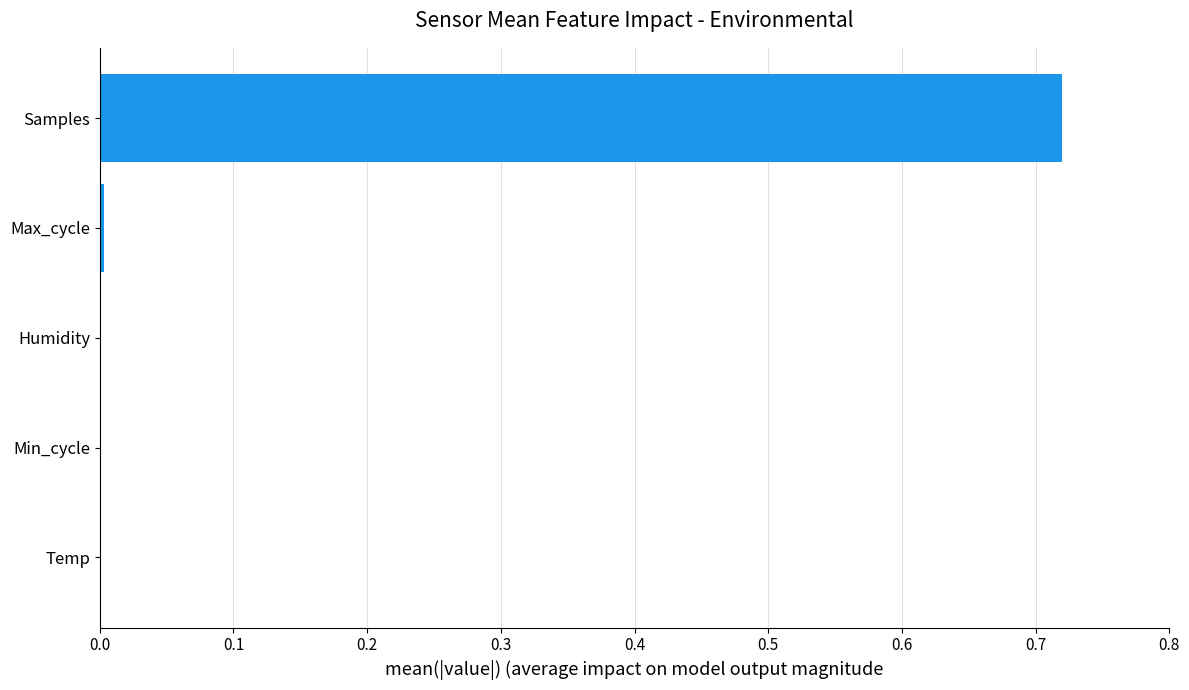

Which category has the highest value across all series?

Samples